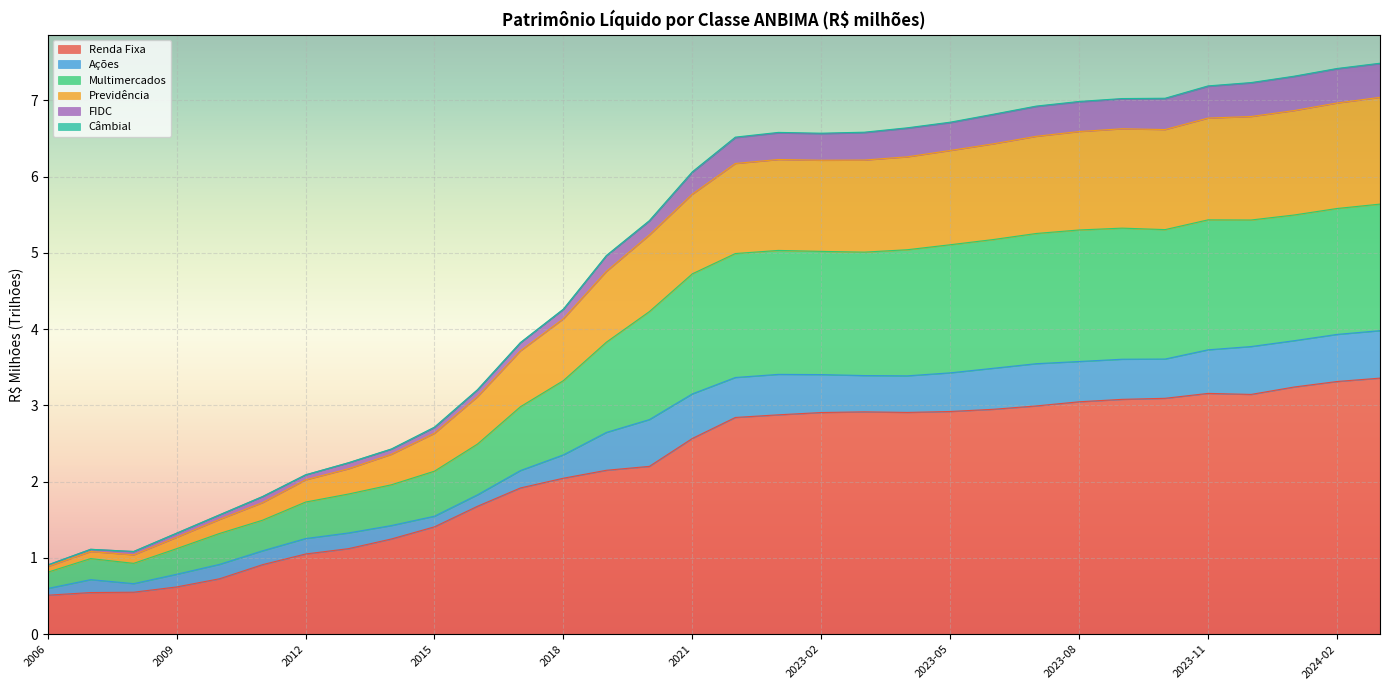

What is the minimum value for Renda Fixa?

0.5